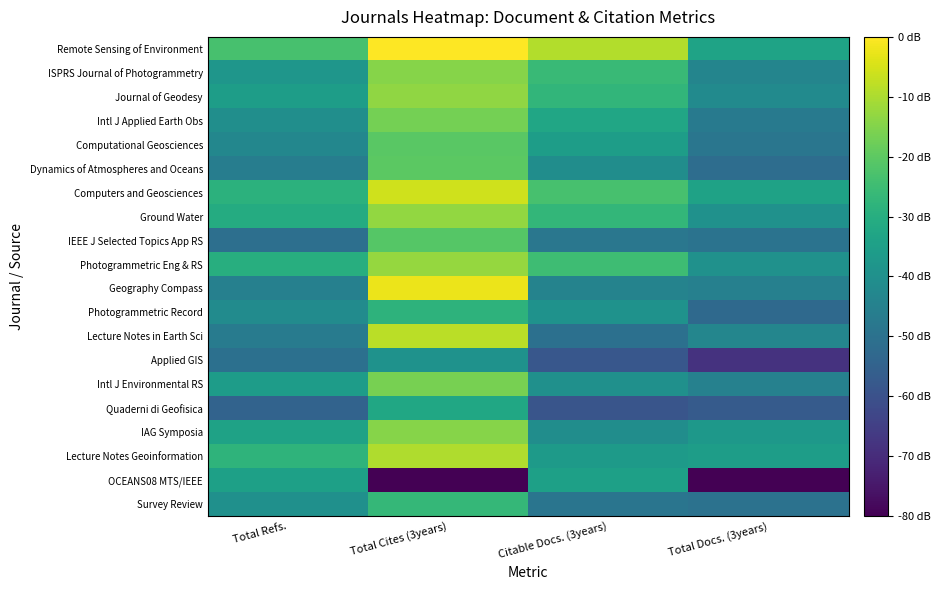

What is the maximum value shown in the chart?

9.4